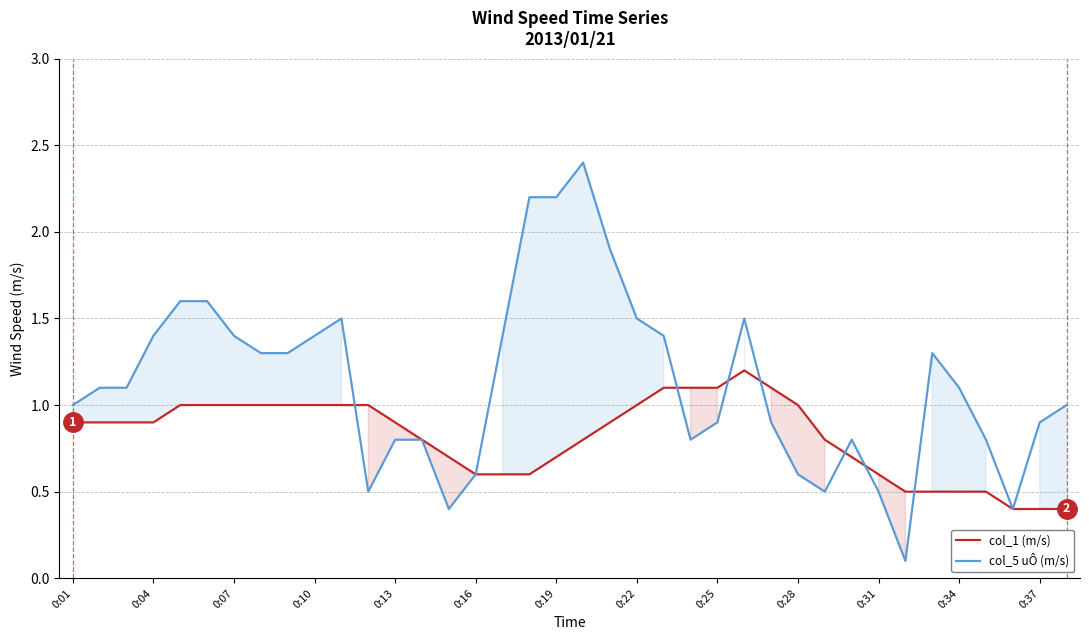

Which series has the widest spread of values?

col_5 uÔ (m/s)